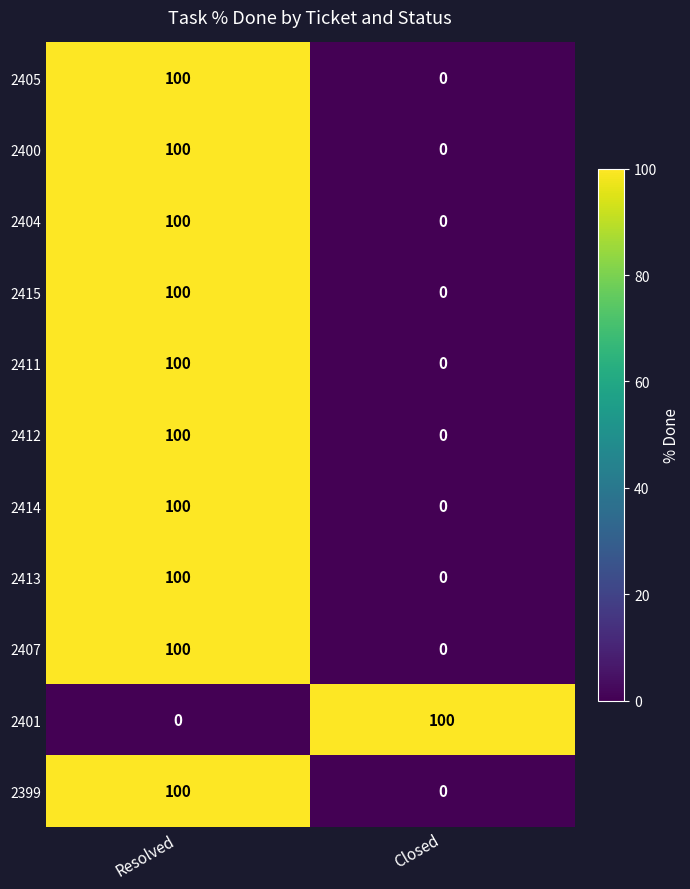

Is it true that 2401 equals 68 at Closed?

False